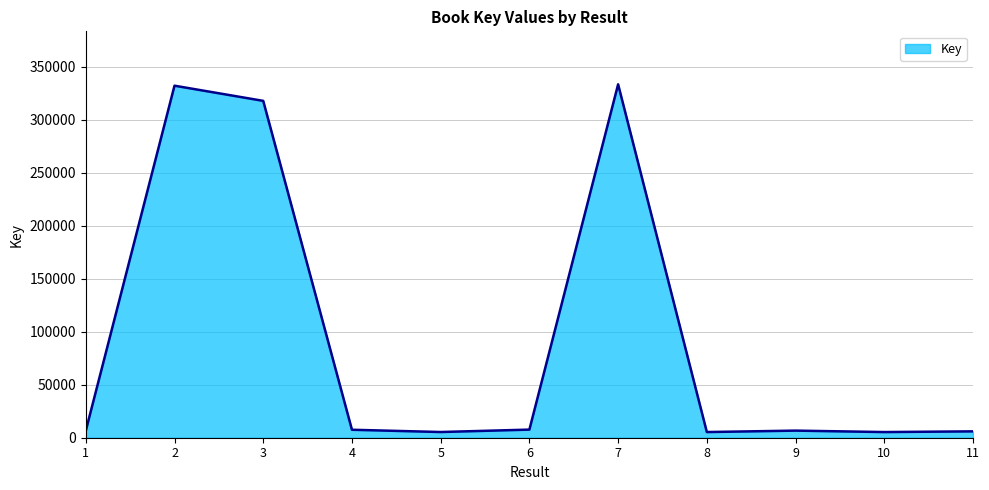

What is the difference between the second highest and minimum values?

326620